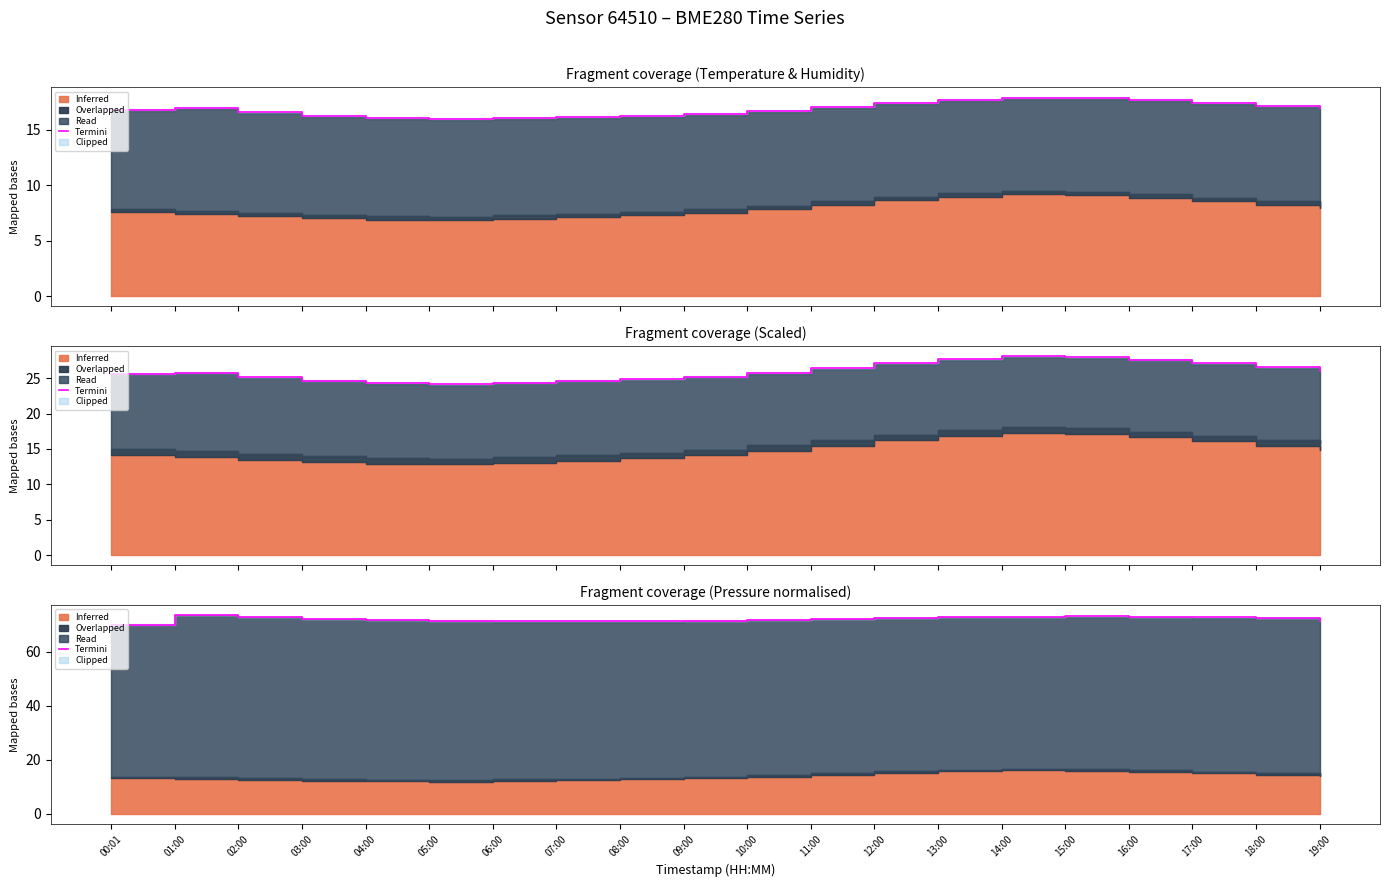

Does the chart have visible grid lines?

No